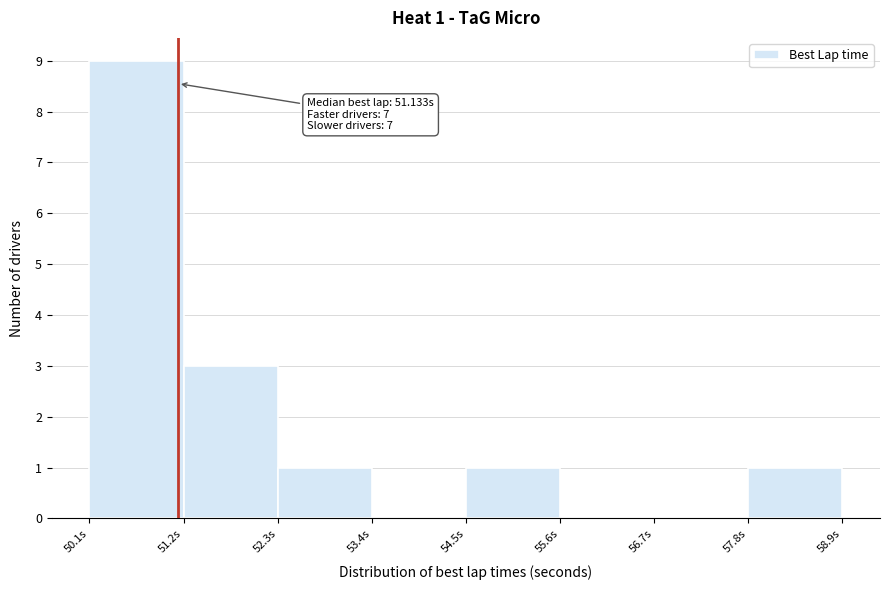

Which range on the x-axis has the tallest bar?

50.2 to 51.2